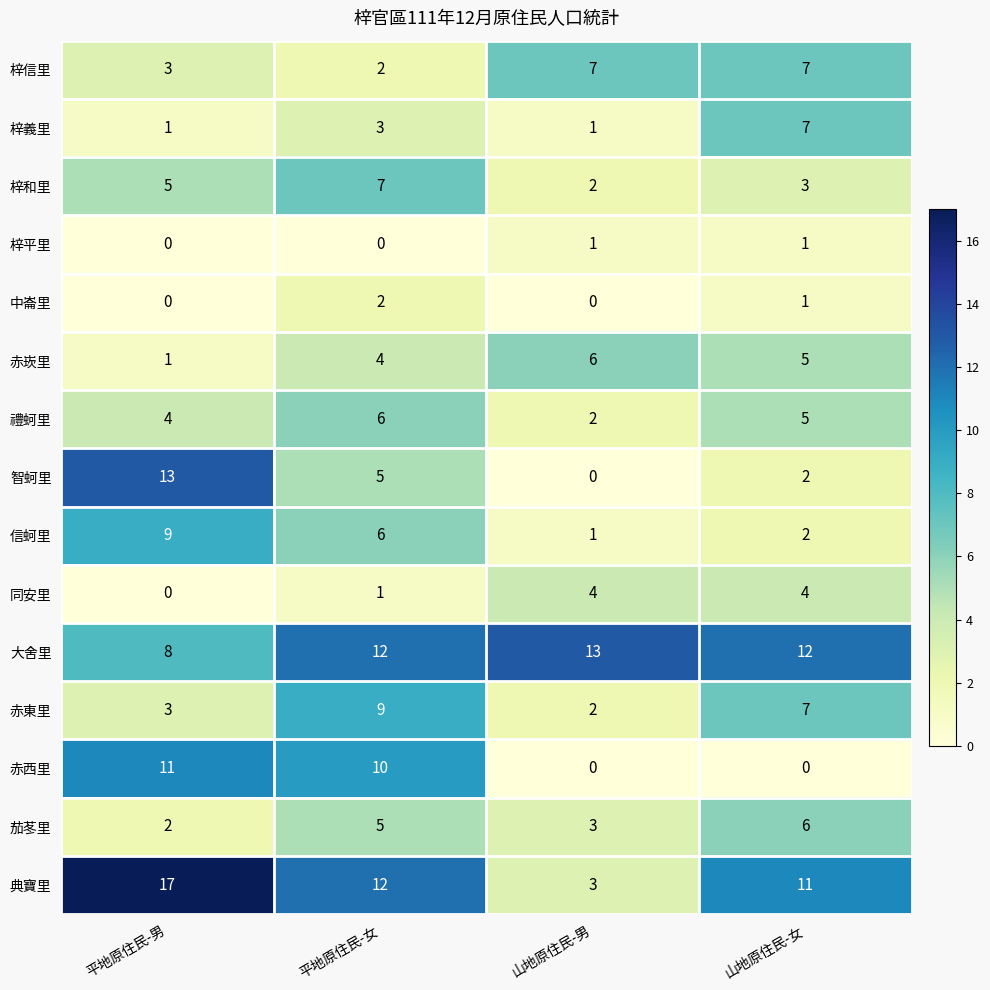

Where does the 智蚵里 series first go above 5?

平地原住民-男